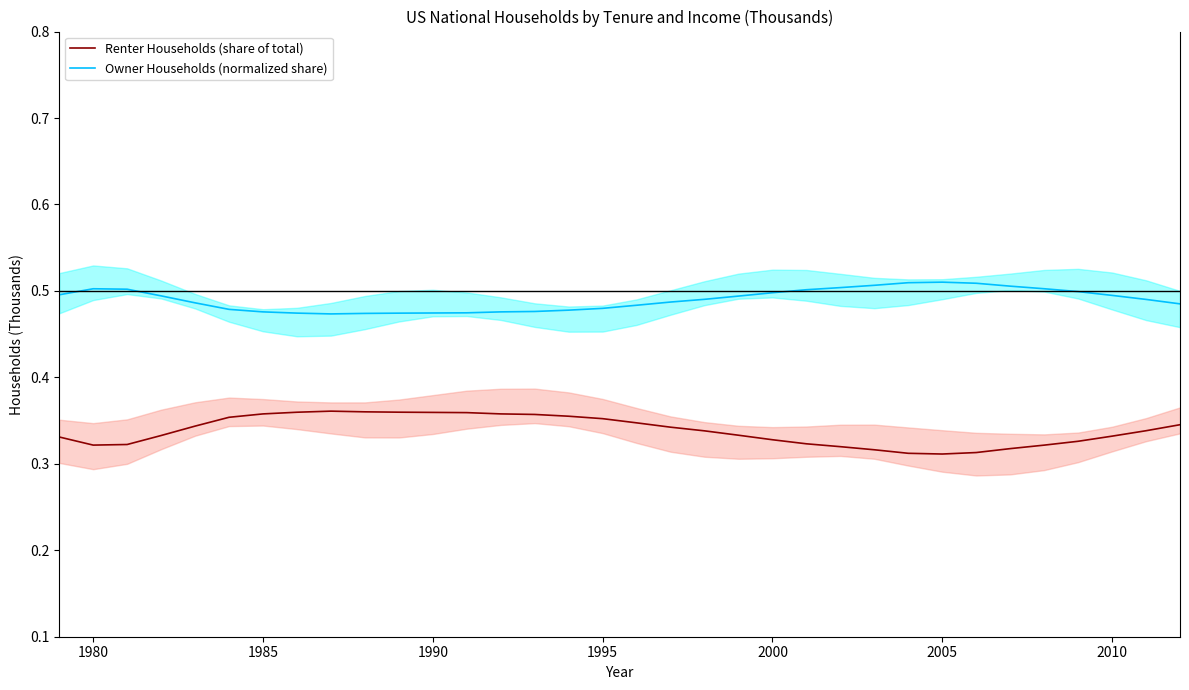

True or false: Owner Households (normalized share) and Renter Households (share of total) intersect in this chart.

False